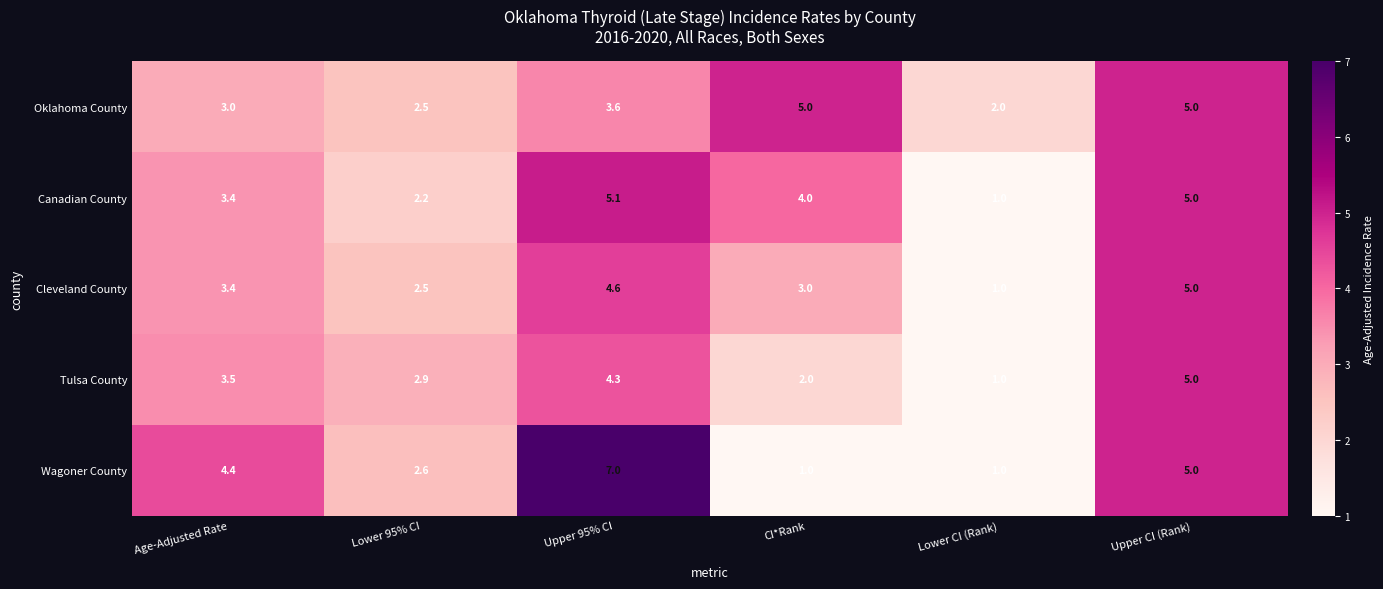

Reading left to right, transcribe all the data shown in this chart.

Oklahoma County: Age-Adjusted Rate=3.0	Lower 95% CI=2.5	Upper 95% CI=3.6	CI*Rank=5.0	Lower CI (Rank)=2.0	Upper CI (Rank)=5.0
Canadian County: Age-Adjusted Rate=3.4	Lower 95% CI=2.2	Upper 95% CI=5.1	CI*Rank=4.0	Lower CI (Rank)=1.0	Upper CI (Rank)=5.0
Cleveland County: Age-Adjusted Rate=3.4	Lower 95% CI=2.5	Upper 95% CI=4.6	CI*Rank=3.0	Lower CI (Rank)=1.0	Upper CI (Rank)=5.0
Tulsa County: Age-Adjusted Rate=3.5	Lower 95% CI=2.9	Upper 95% CI=4.3	CI*Rank=2.0	Lower CI (Rank)=1.0	Upper CI (Rank)=5.0
Wagoner County: Age-Adjusted Rate=4.4	Lower 95% CI=2.6	Upper 95% CI=7.0	CI*Rank=1.0	Lower CI (Rank)=1.0	Upper CI (Rank)=5.0